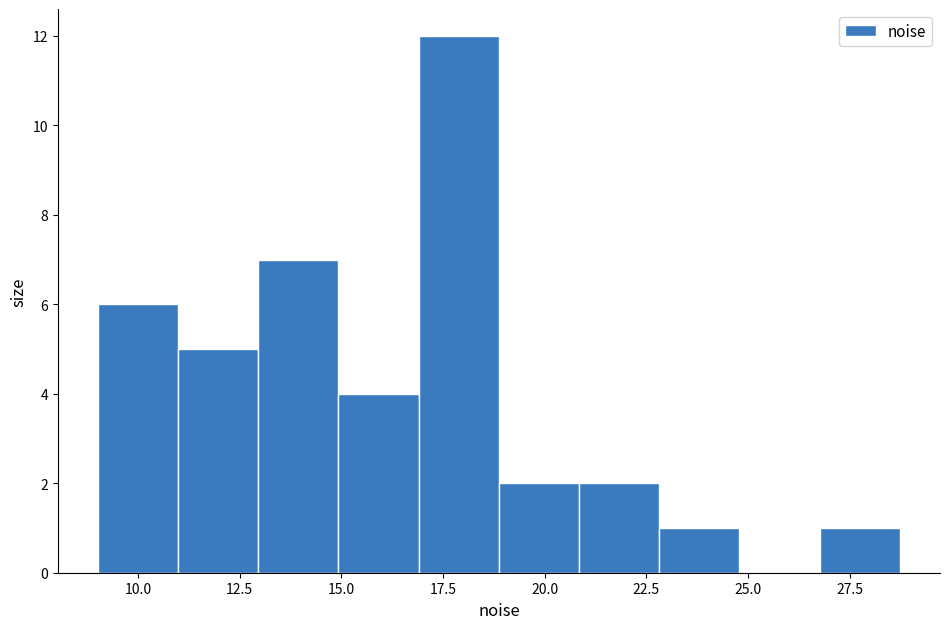

Around what value on the x-axis is the tallest bar? Give the approximate position of its centre, as read against the axis.

18.0